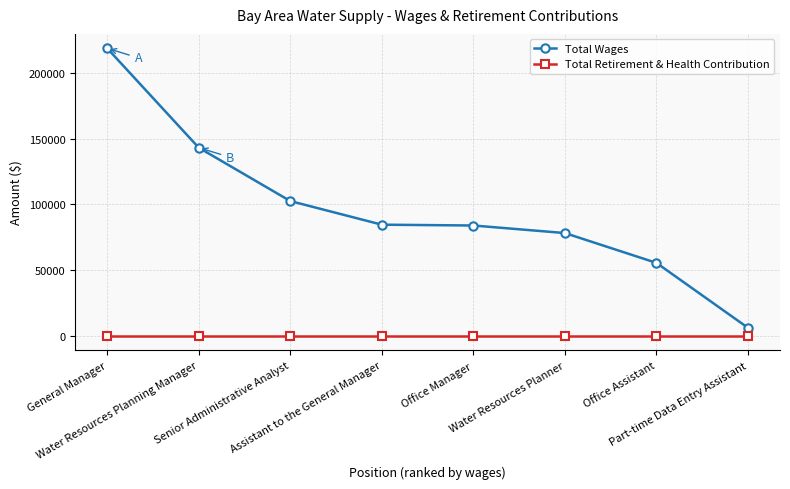

What is the label of the 3rd point from the right?

Water Resources Planner